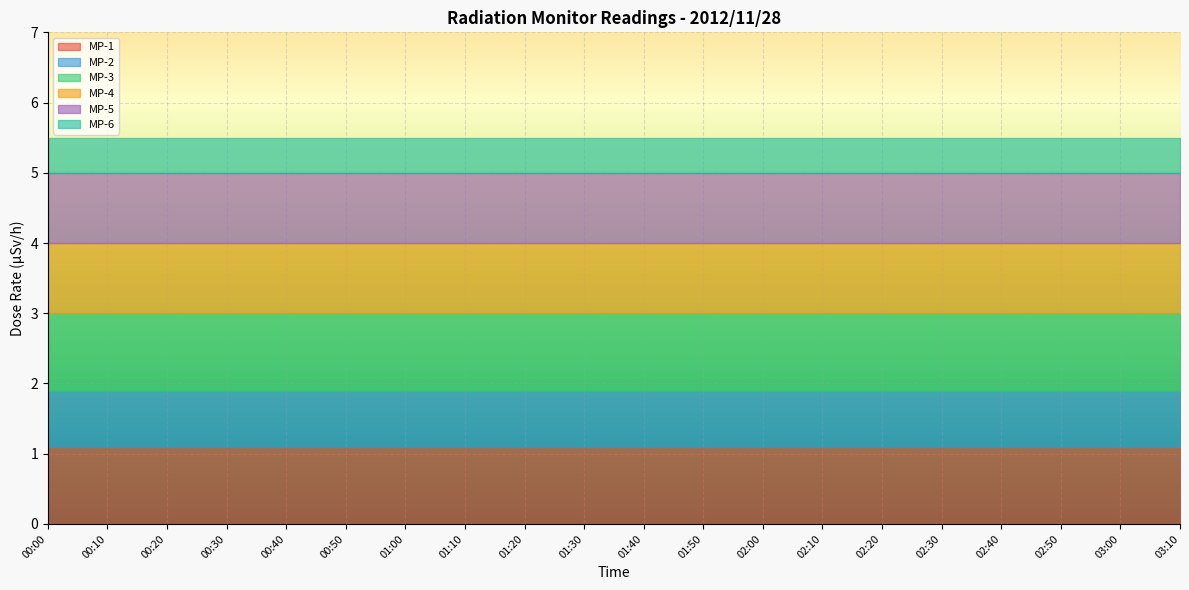

What is the label of the 15th point from the right?

00:50